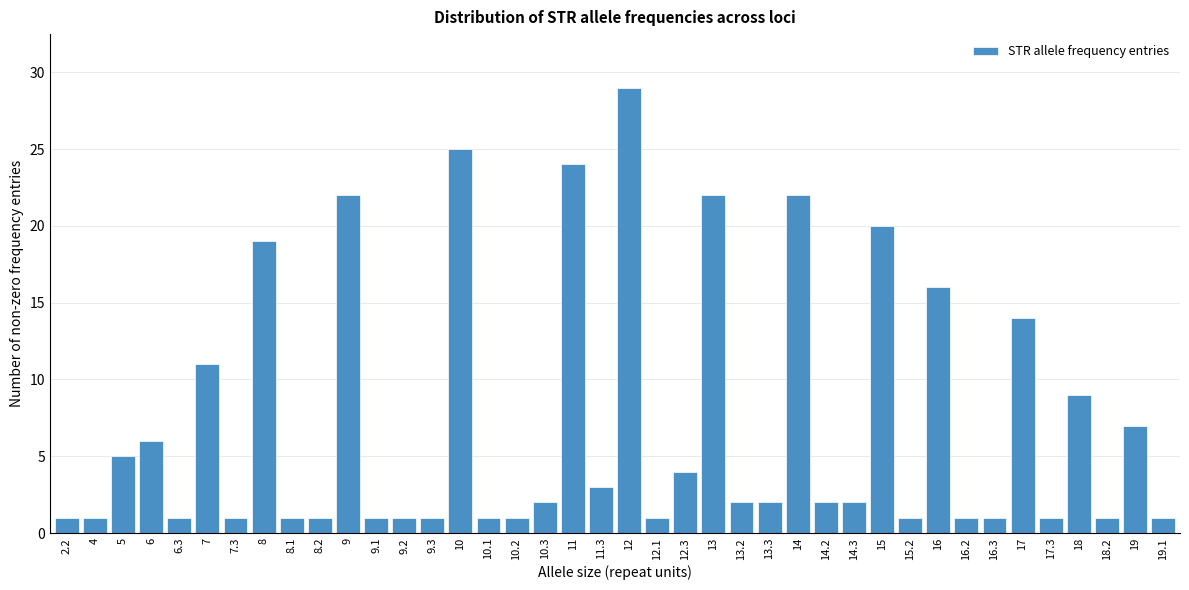

What is the ratio of the value at 11.3 to the value at 12.1?

3.0